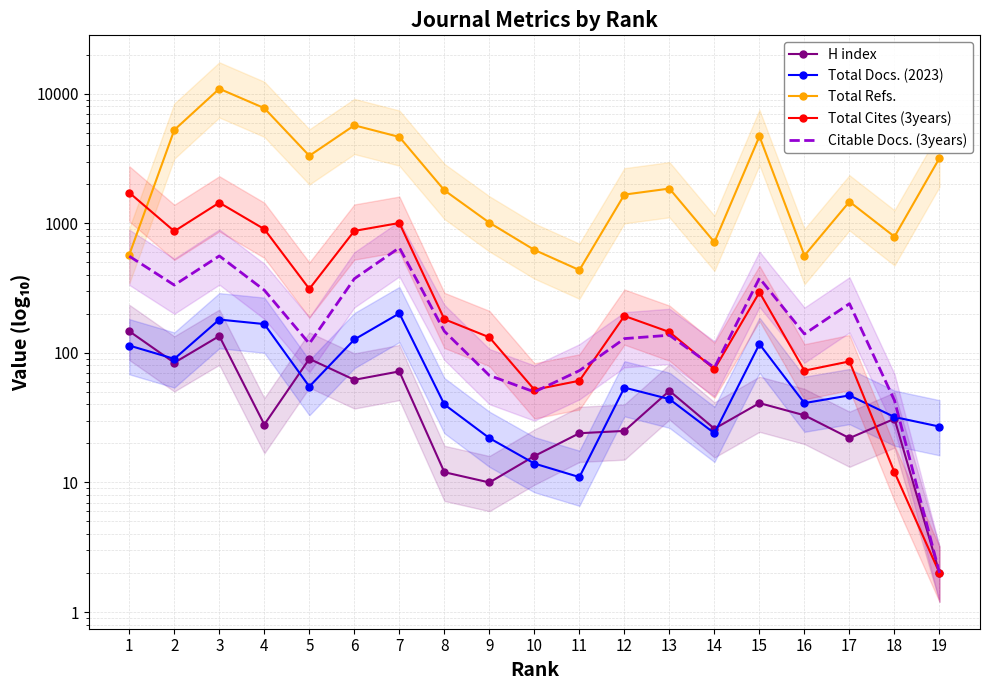

At which category does Total Docs. (2023) reach its first local peak?

3